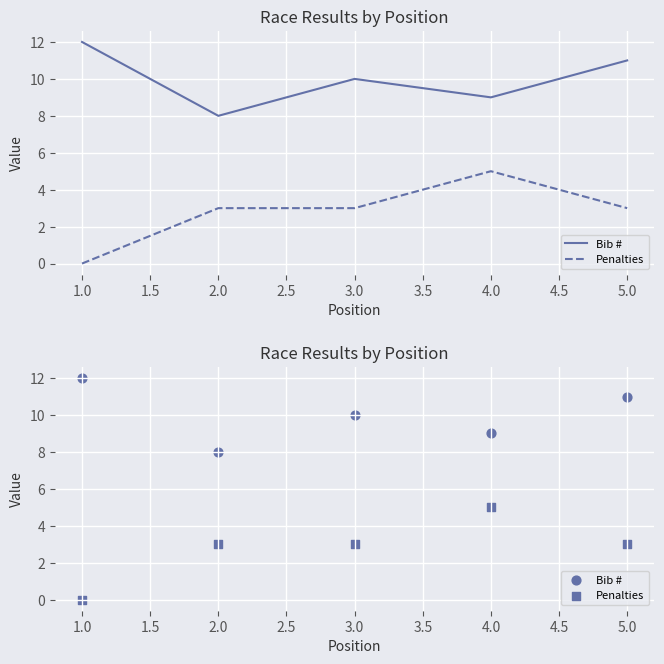

What are all the series names shown in the legend?

Bib #, Penalties